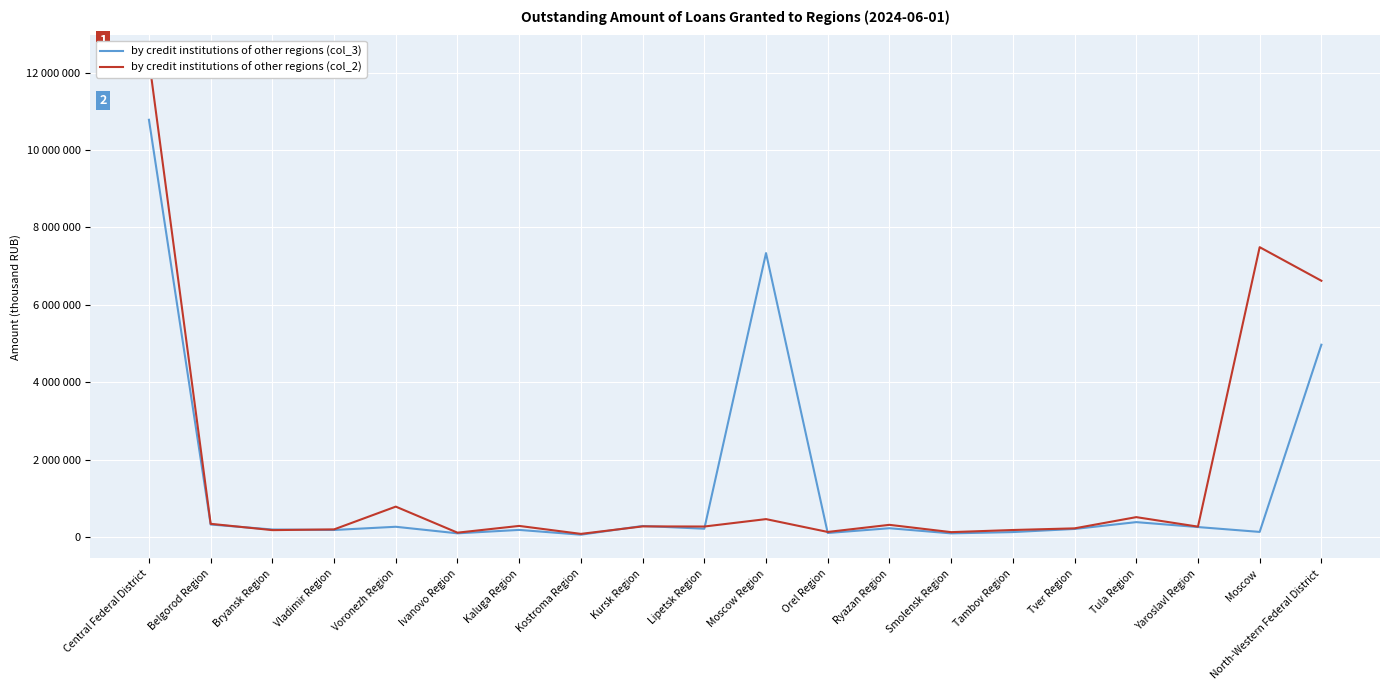

What is the maximum value for by credit institutions of other regions (col_3)?

10780576